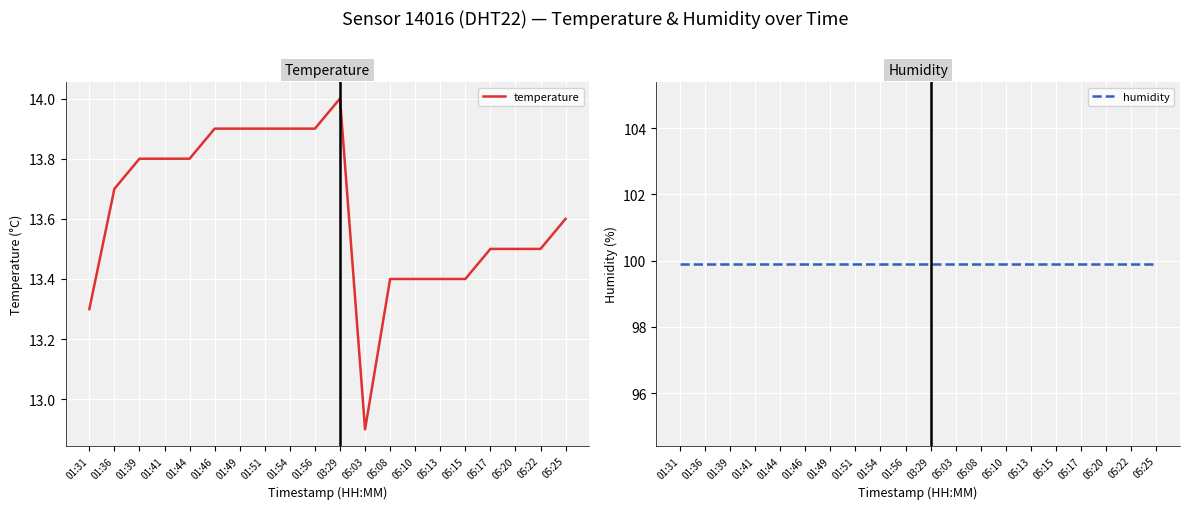

Rank the categories by temperature value from lowest to highest.

05:03, 01:31, 05:08, 05:10, 05:13, 05:15, 05:17, 05:20, 05:22, 05:25, 01:36, 01:39, 01:41, 01:44, 01:46, 01:49, 01:51, 01:54, 01:56, 03:29